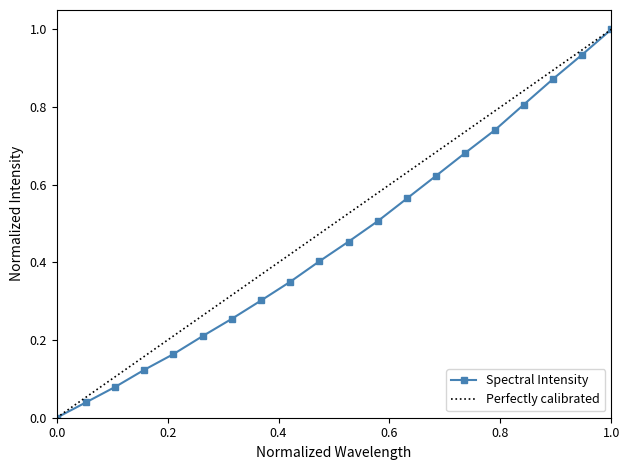

What is the difference between the second highest and minimum values?

0.9